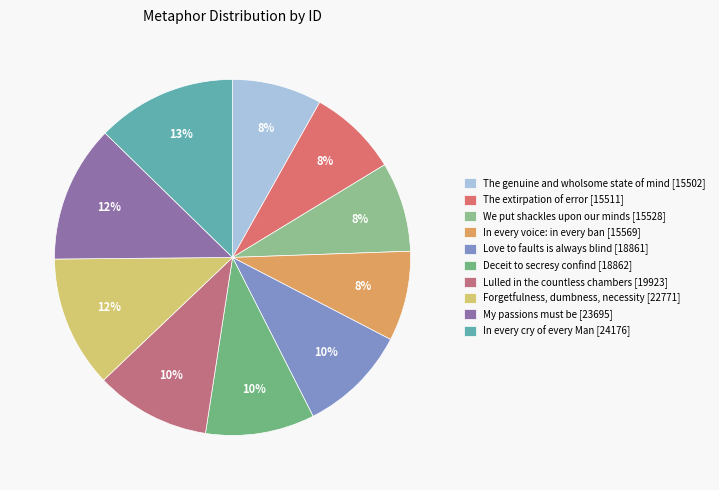

What is the smallest slice in the pie chart?

The genuine and wholsome state of mind [15502]